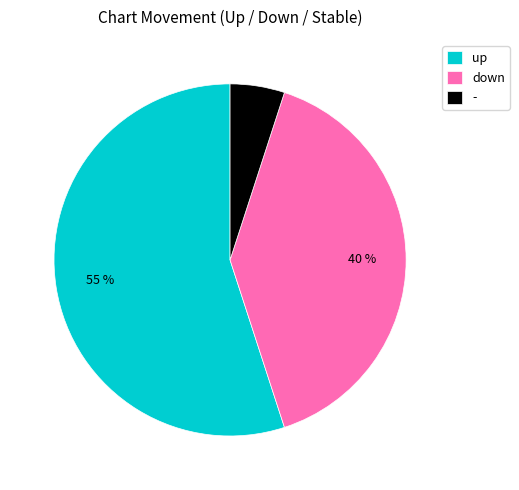

To the nearest percent, what portion does up represent?

55%